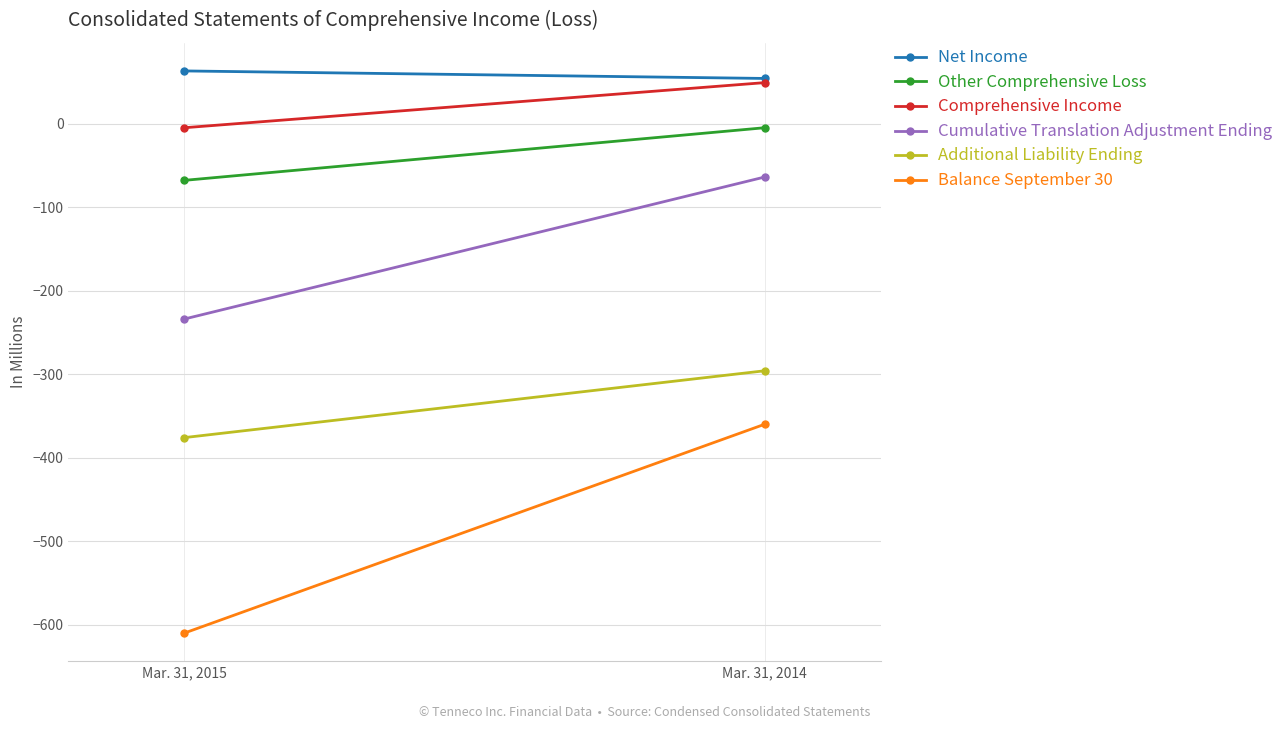

True or false: Balance September 30 has a value of -610 at Mar. 31, 2015.

True